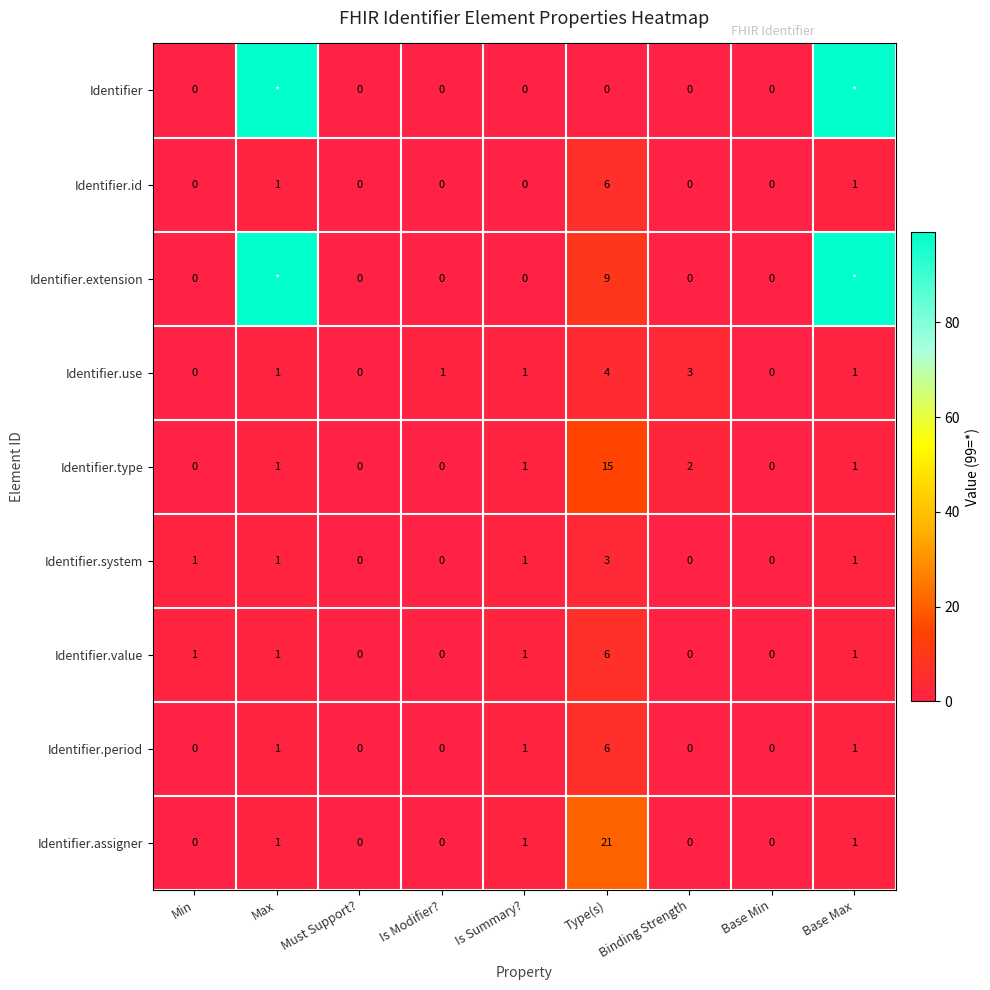

What is the highest value of the Identifier.system series?

3